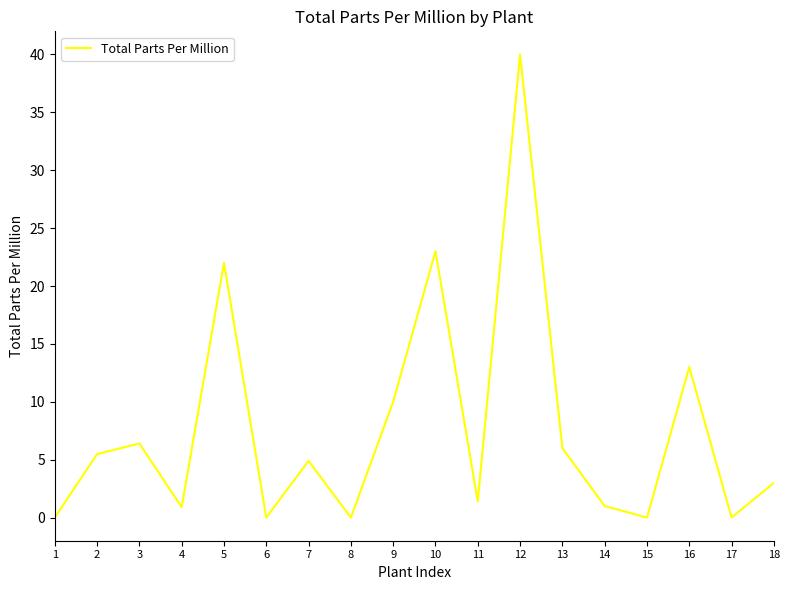

The chart shows a value of 5.5 at 2. True or false?

True